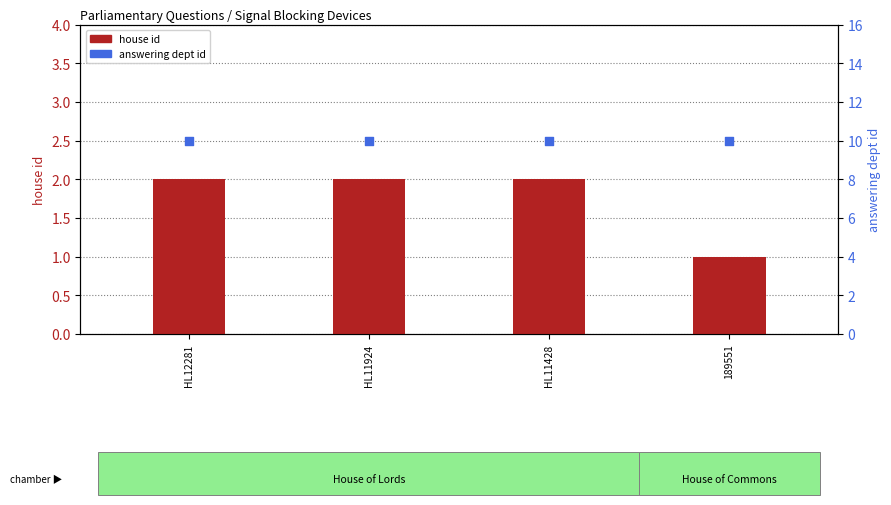

At which category is the sum across all series the highest?

HL12281